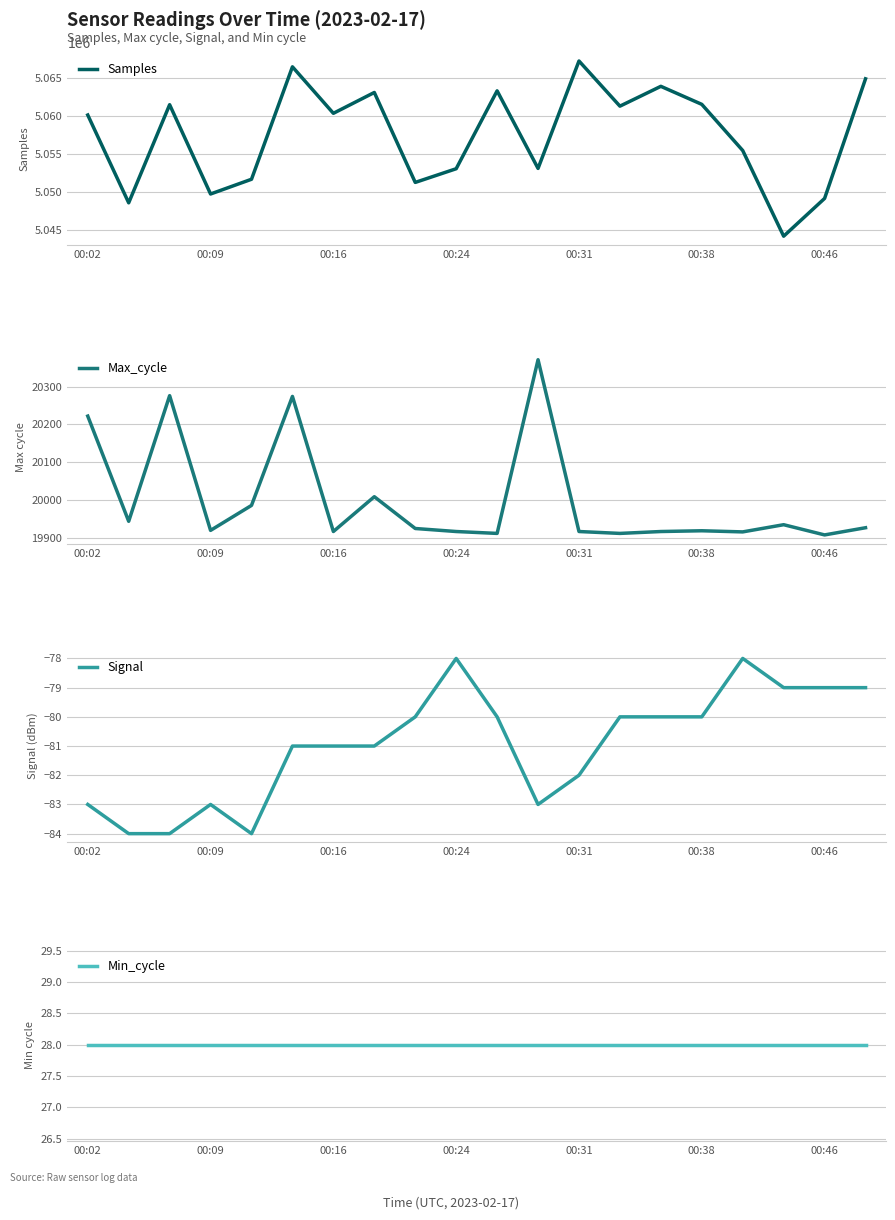

What is the value of the Signal point at the 18th from the left?

-79